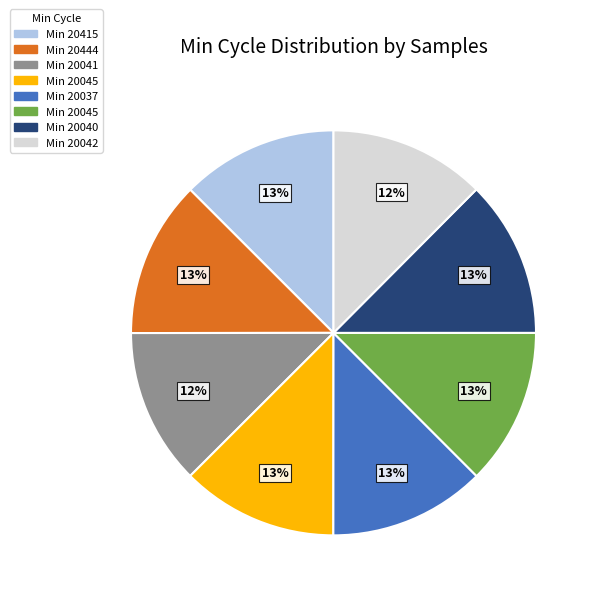

To the nearest percent, what is the average slice percentage?

12%